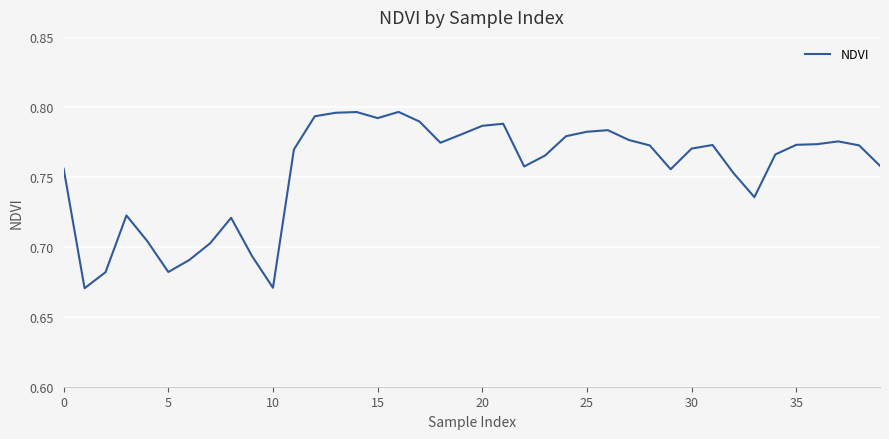

What is the value of the 6th point from the left?

0.7